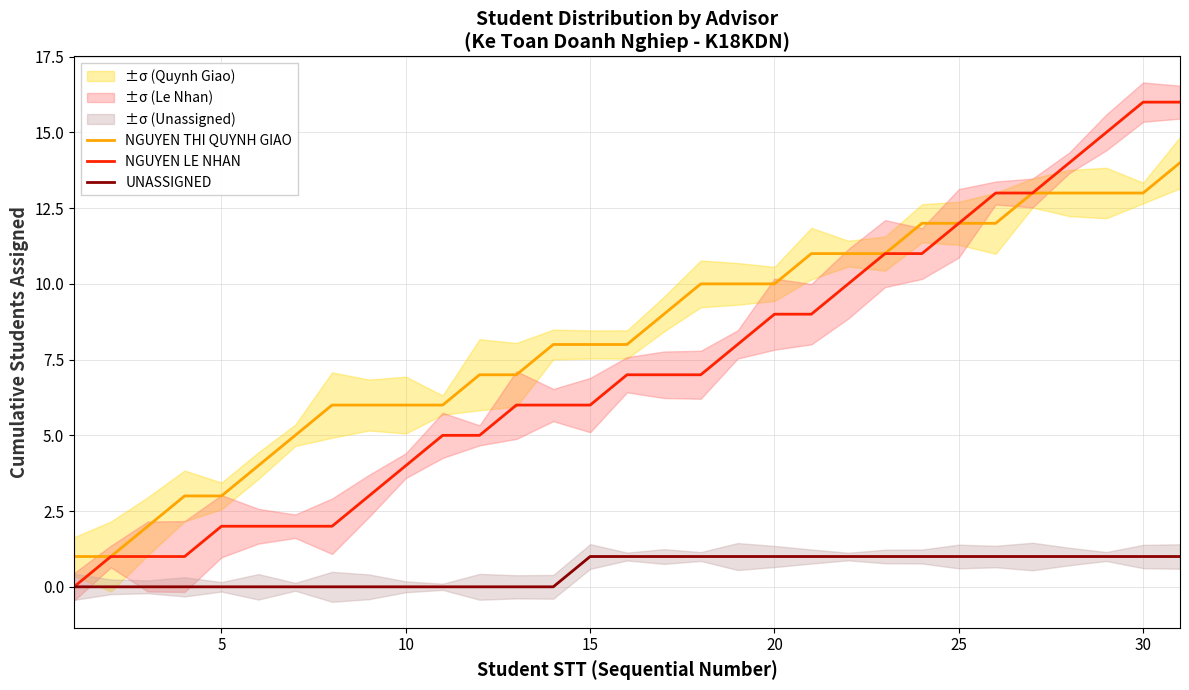

Does the chart have visible grid lines?

Yes